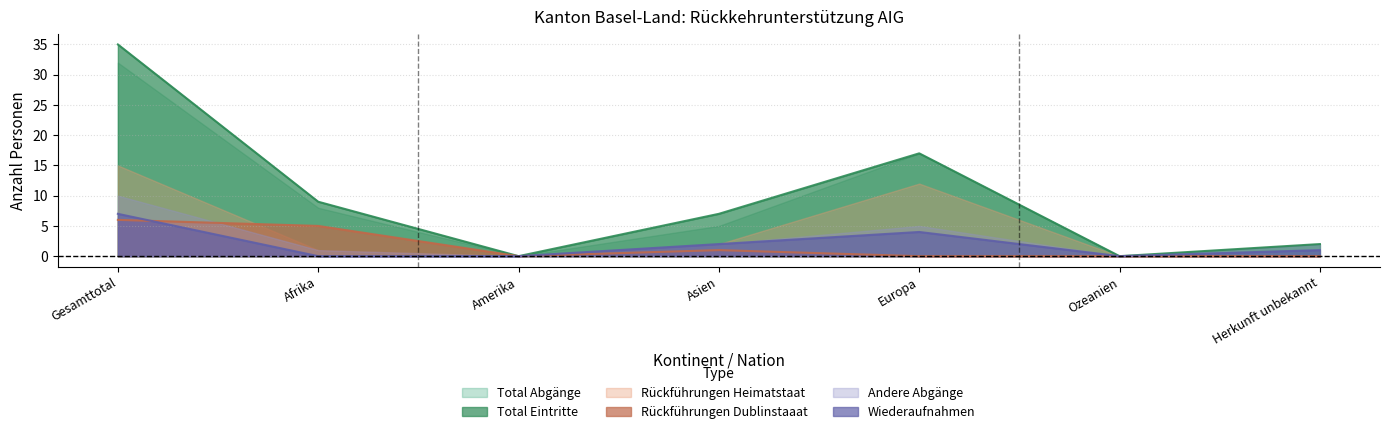

In Total Abgänge, how many points are higher than both neighbors (excluding endpoints)?

1